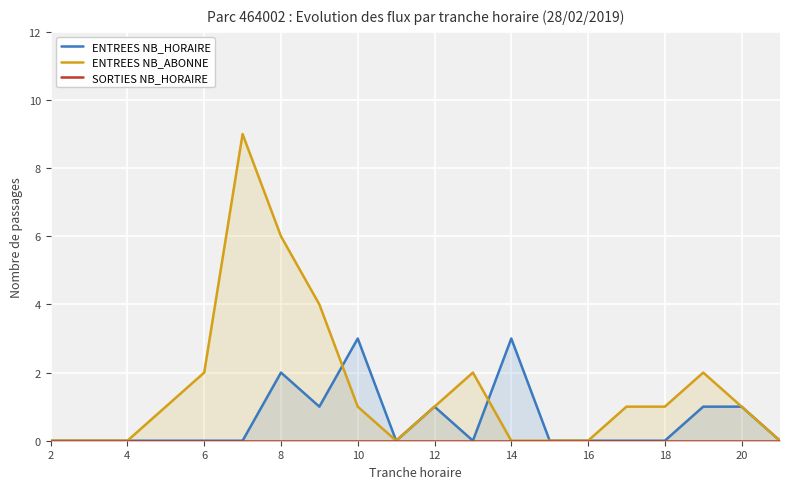

List the series in order of their overall mean, highest first.

ENTREES NB_ABONNE, ENTREES NB_HORAIRE, SORTIES NB_HORAIRE